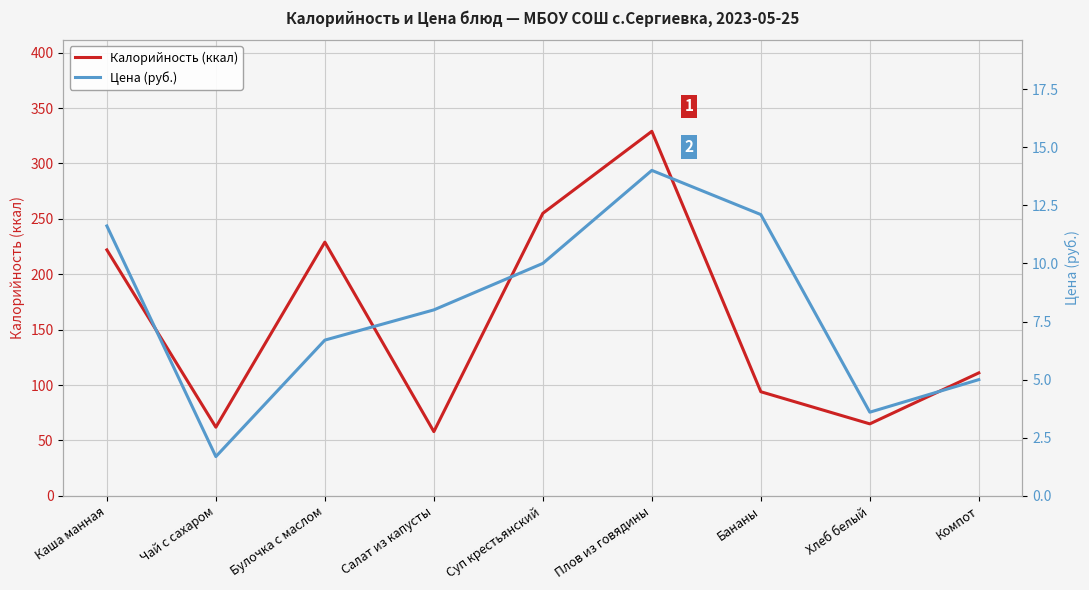

What is the highest value of the Калорийность (ккал) series?

329